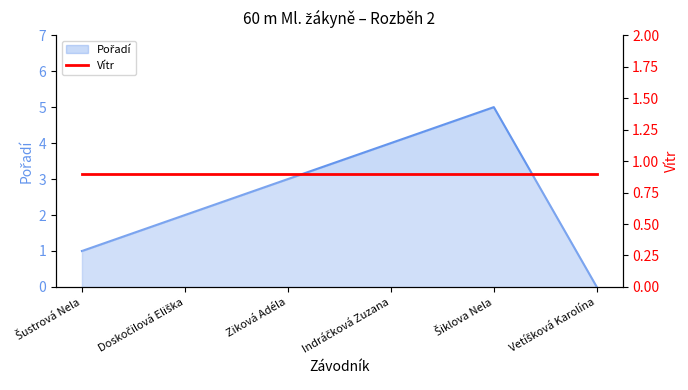

What is the label of the 5th point from the right?

Doskočilová Eliška